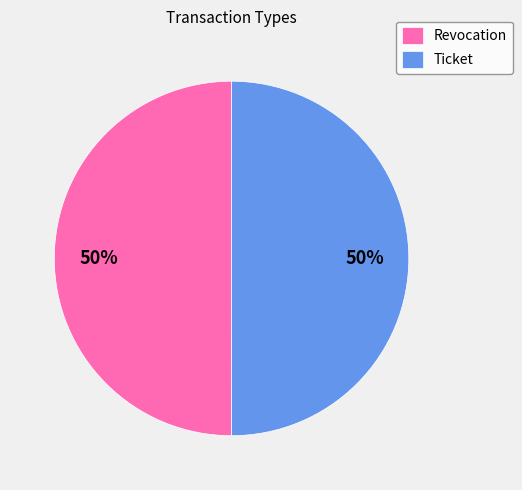

What percentage is the Revocation slice, to the nearest percent?

50%